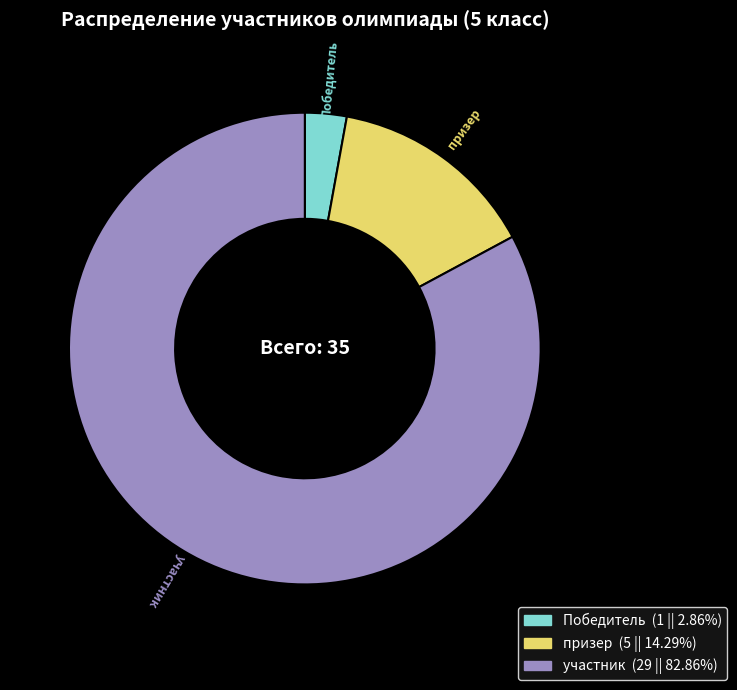

Is it true that Победитель is 3% of the pie?

True